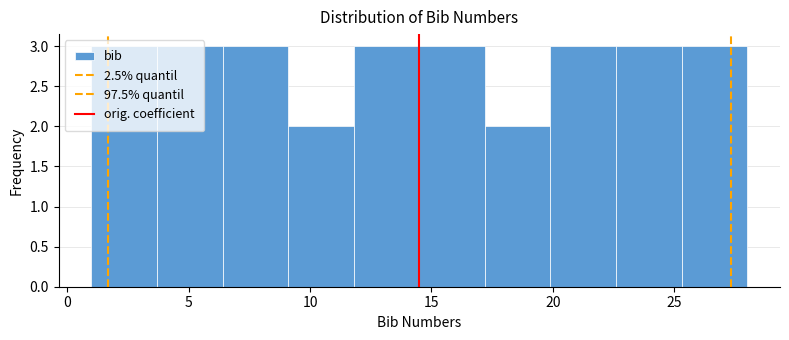

Reading left to right, list every bar in this chart as the range it spans on the x-axis followed by its height. Neither the bar edges nor the heights are printed on the chart, so give them approximately, as read against the axes.

1.0 to 3.7: 3
3.7 to 6.4: 3
6.4 to 9.1: 3
9.1 to 11.8: 2
11.8 to 14.5: 3
14.5 to 17.2: 3
17.2 to 19.9: 2
19.9 to 22.6: 3
22.6 to 25.3: 3
25.3 to 28.0: 3